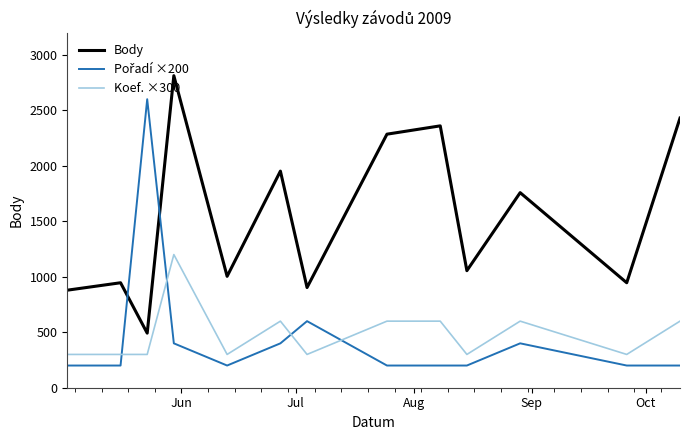

Which series has the largest total across all categories?

Body